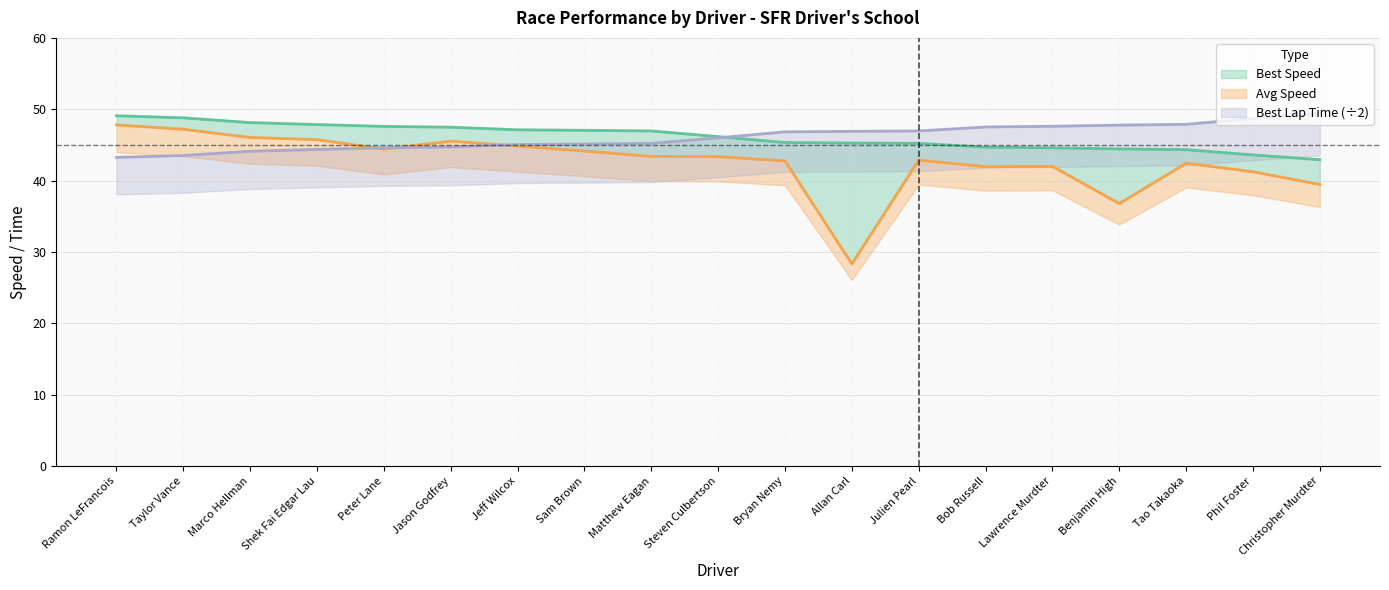

What is the difference between the highest and lowest values at Benjamin High?

11.0